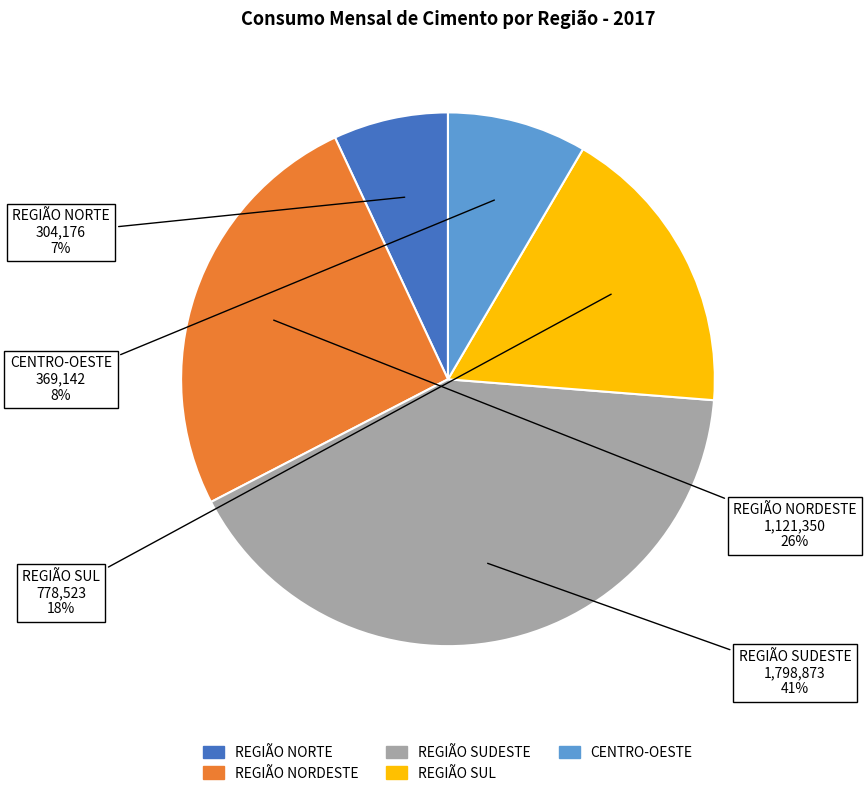

Is it true that REGIÃO SUL is 4% of the pie?

False